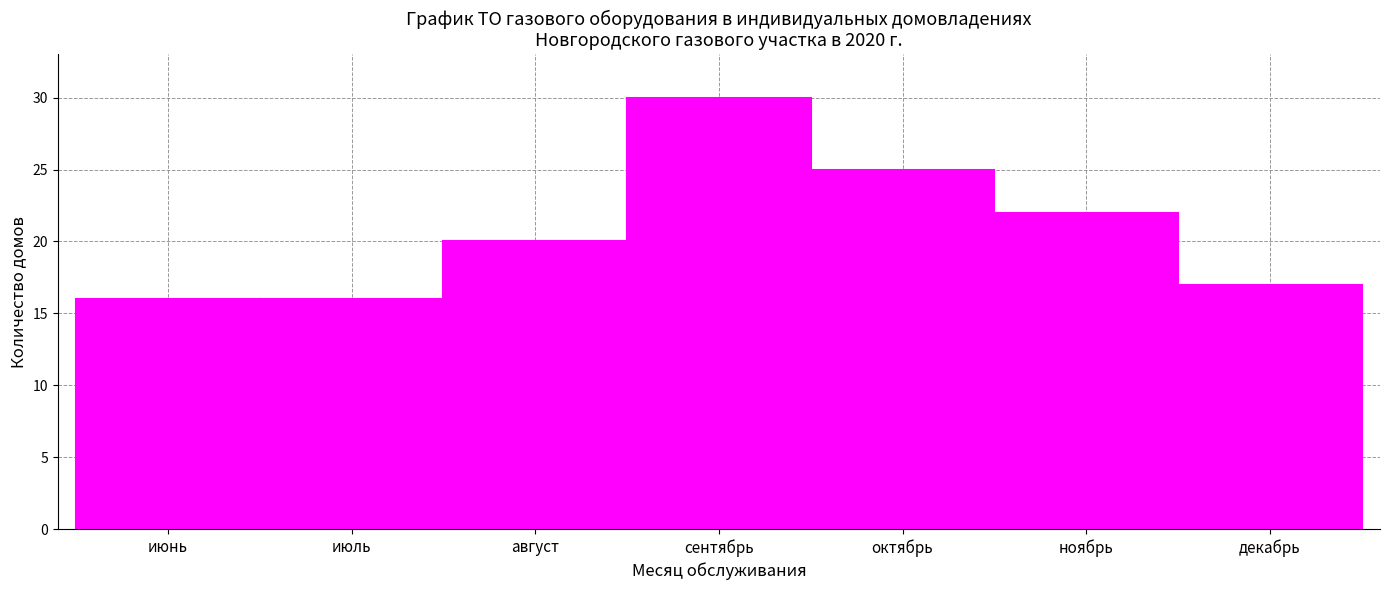

Reading left to right, what are all the values shown in this chart?

июнь=16	июль=16	август=20	сентябрь=30	октябрь=25	ноябрь=22	декабрь=17